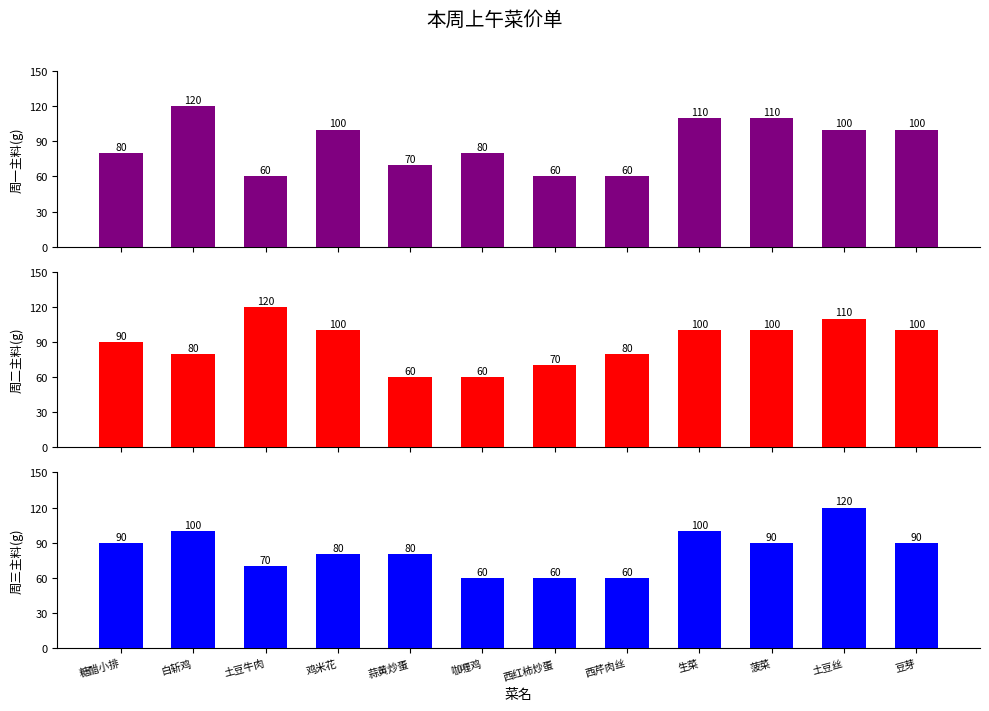

What is the label of the 6th bar from the right?

西红柿炒蛋